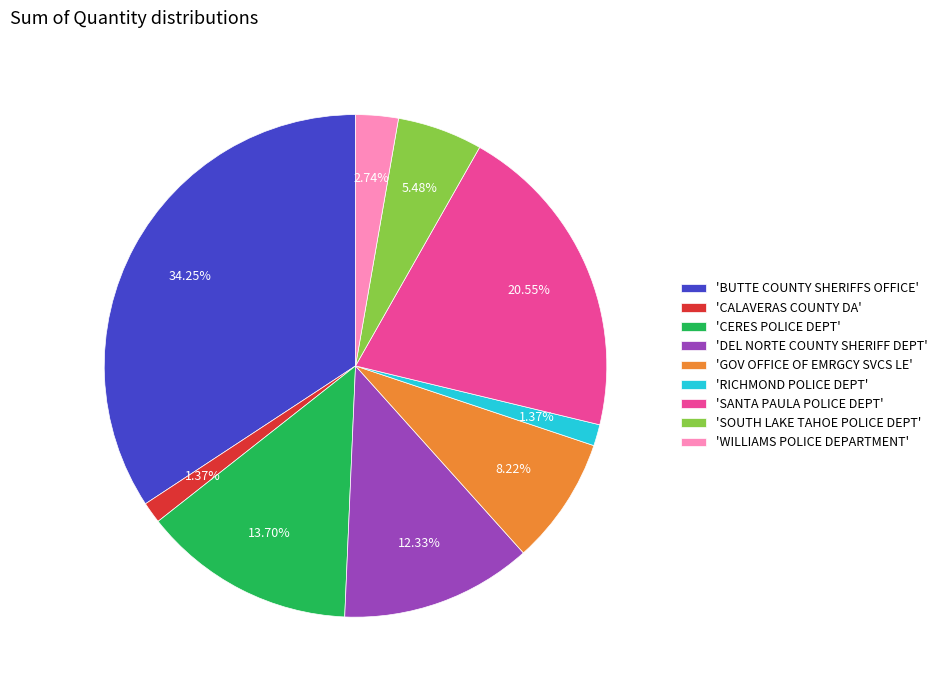

Is 'GOV OFFICE OF EMRGCY SVCS LE' the majority of the pie?

No